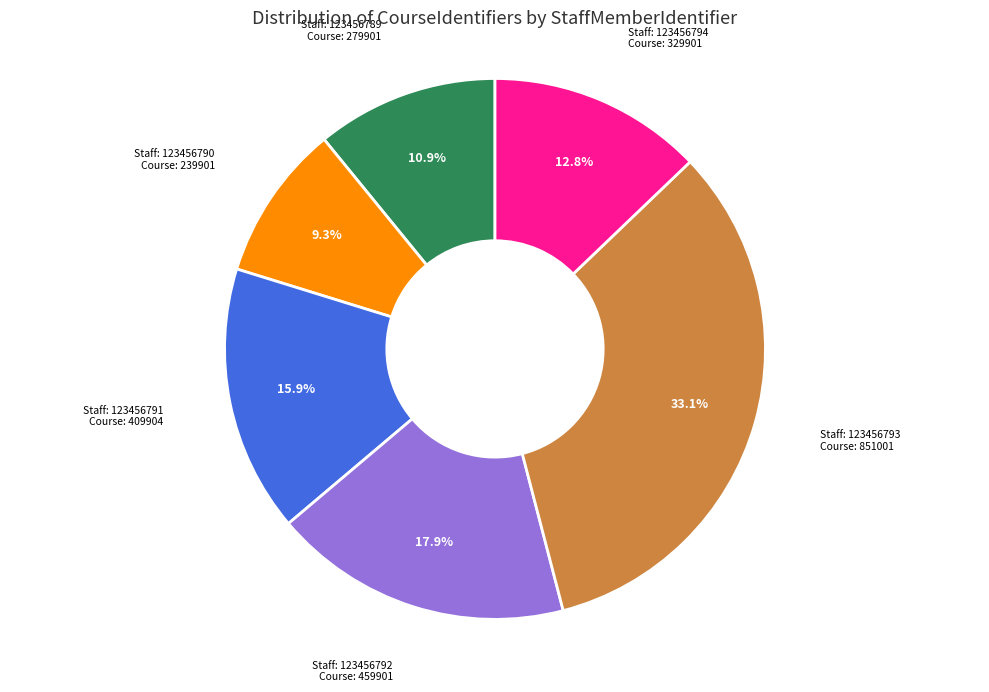

Does any single category account for the majority?

No